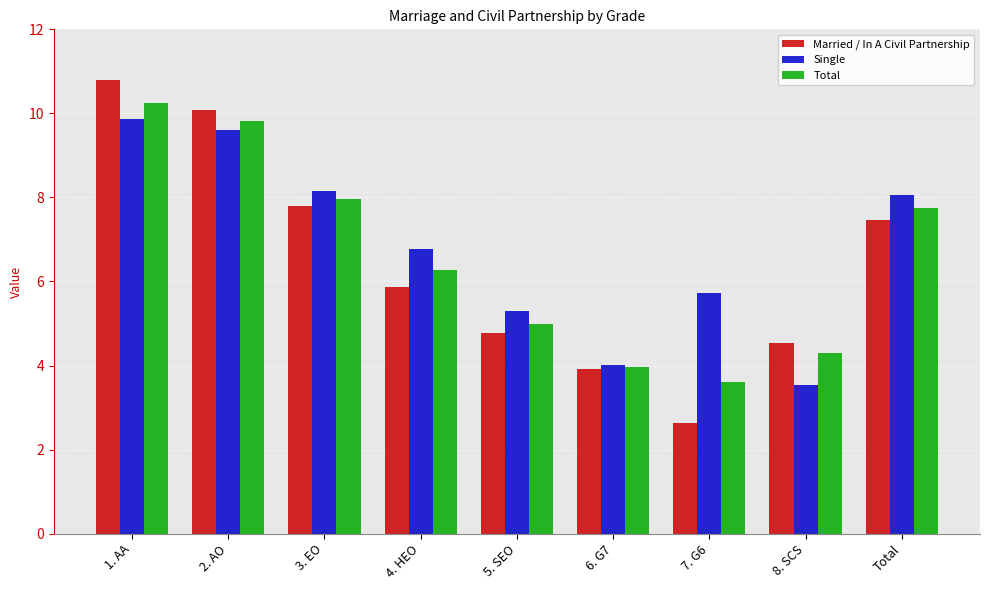

What is the maximum value for Married / In A Civil Partnership?

10.8